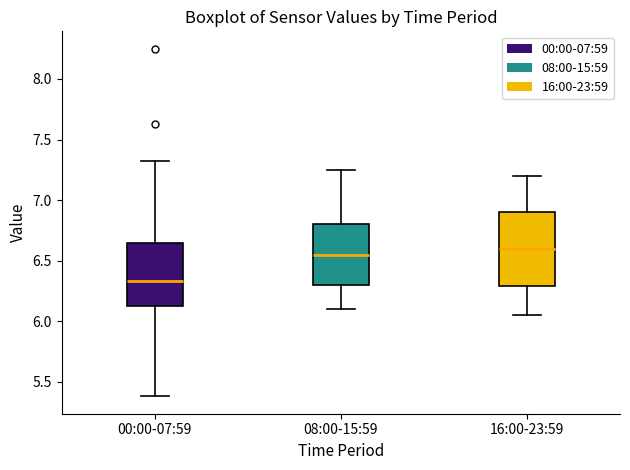

Comparing the boxes themselves (not the whiskers), which one is the tallest?

16:00-23:59